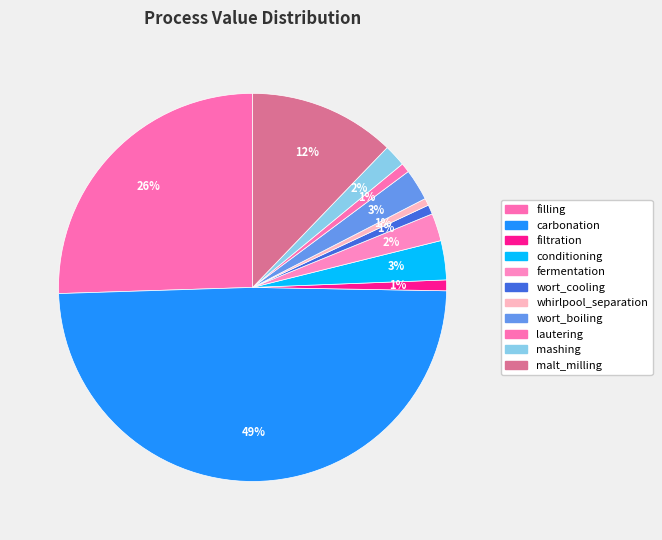

How many segments does this pie chart have?

11